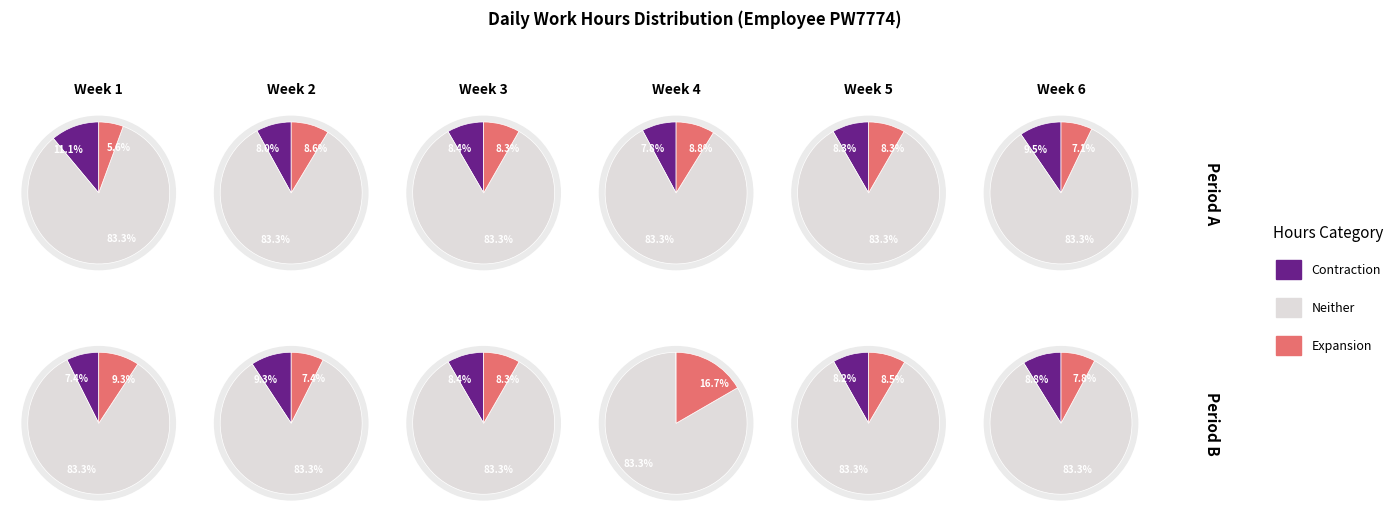

To the nearest percent, what is the average slice percentage?

8%